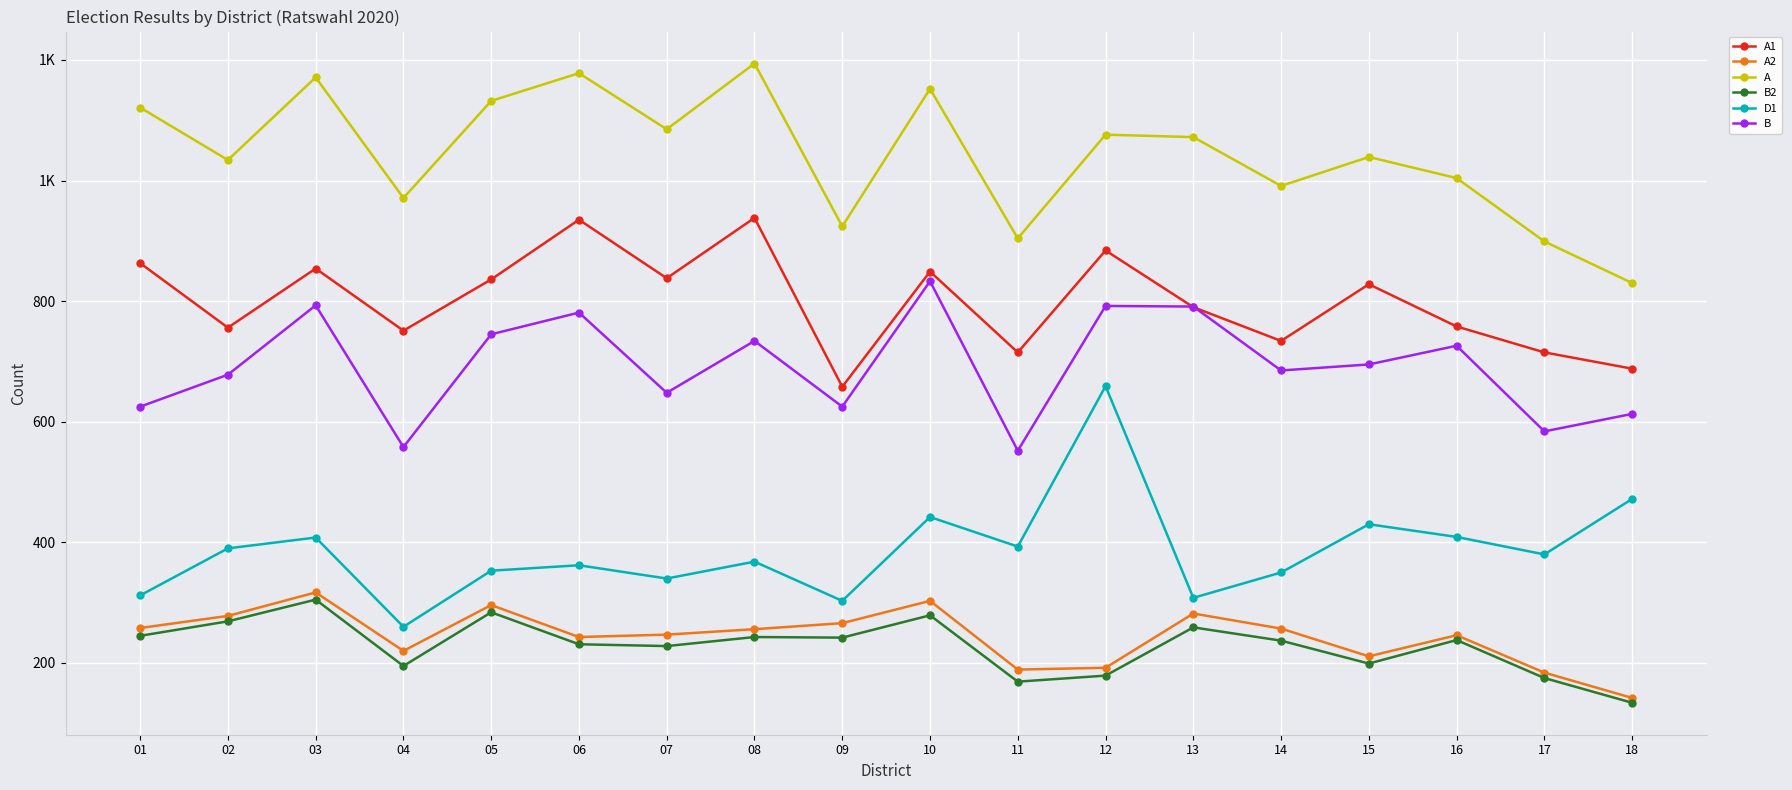

True or false: A1 and D1 cross at least once.

False